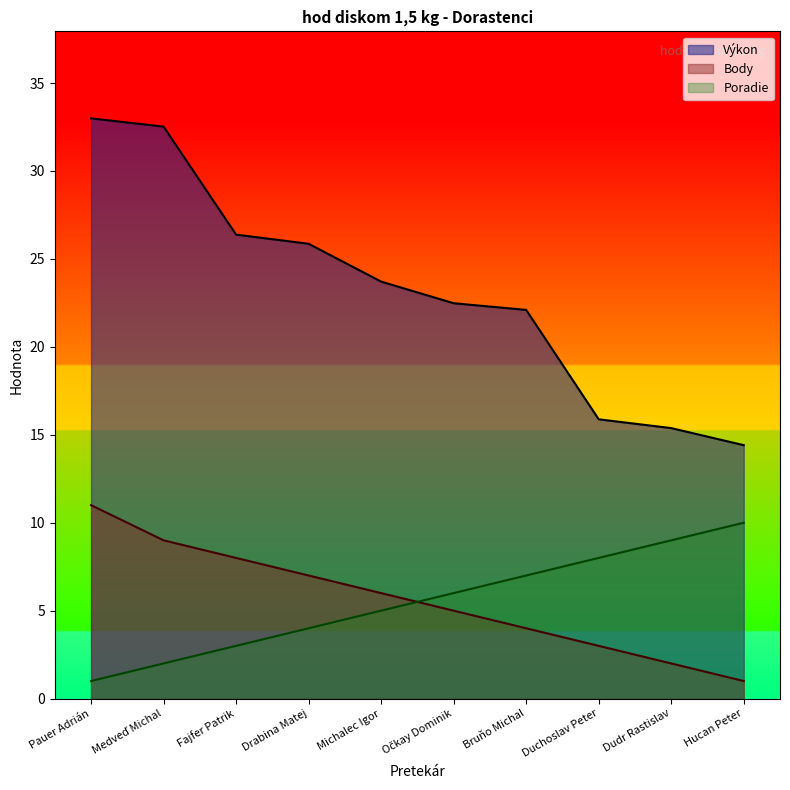

Which series has the widest spread of values?

Výkon